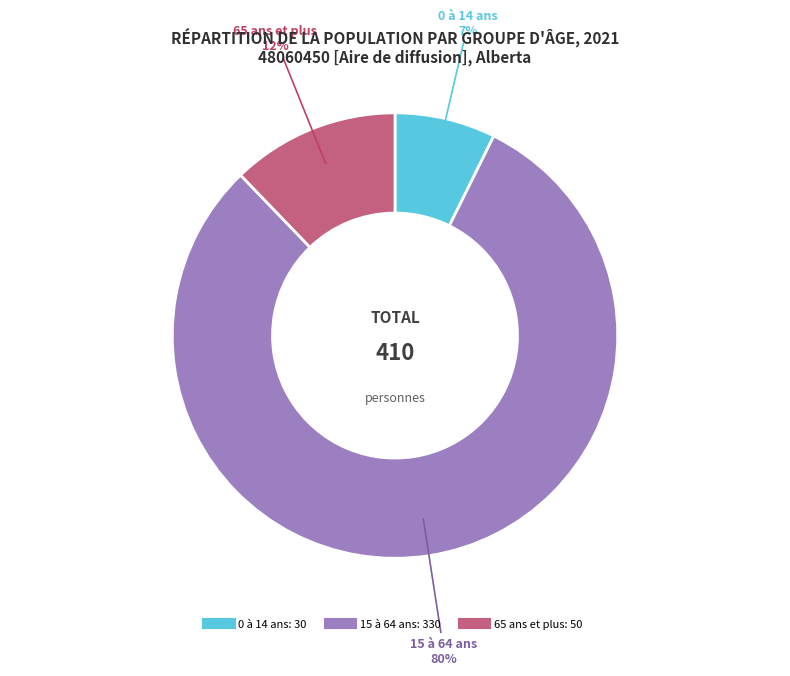

Is there a majority slice in this chart?

Yes